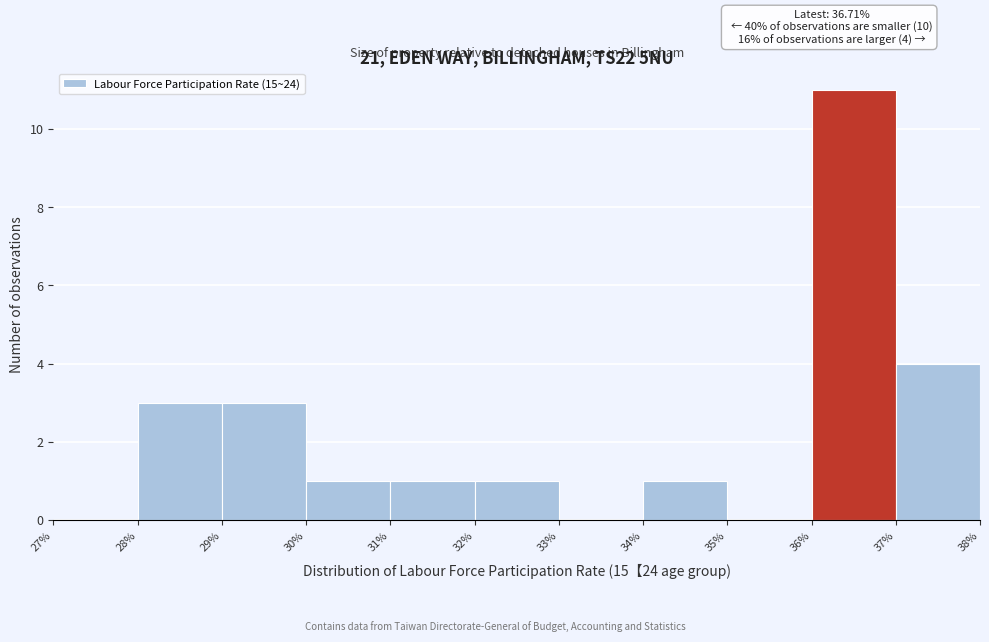

Which range on the x-axis has the tallest bar?

36% to 37%